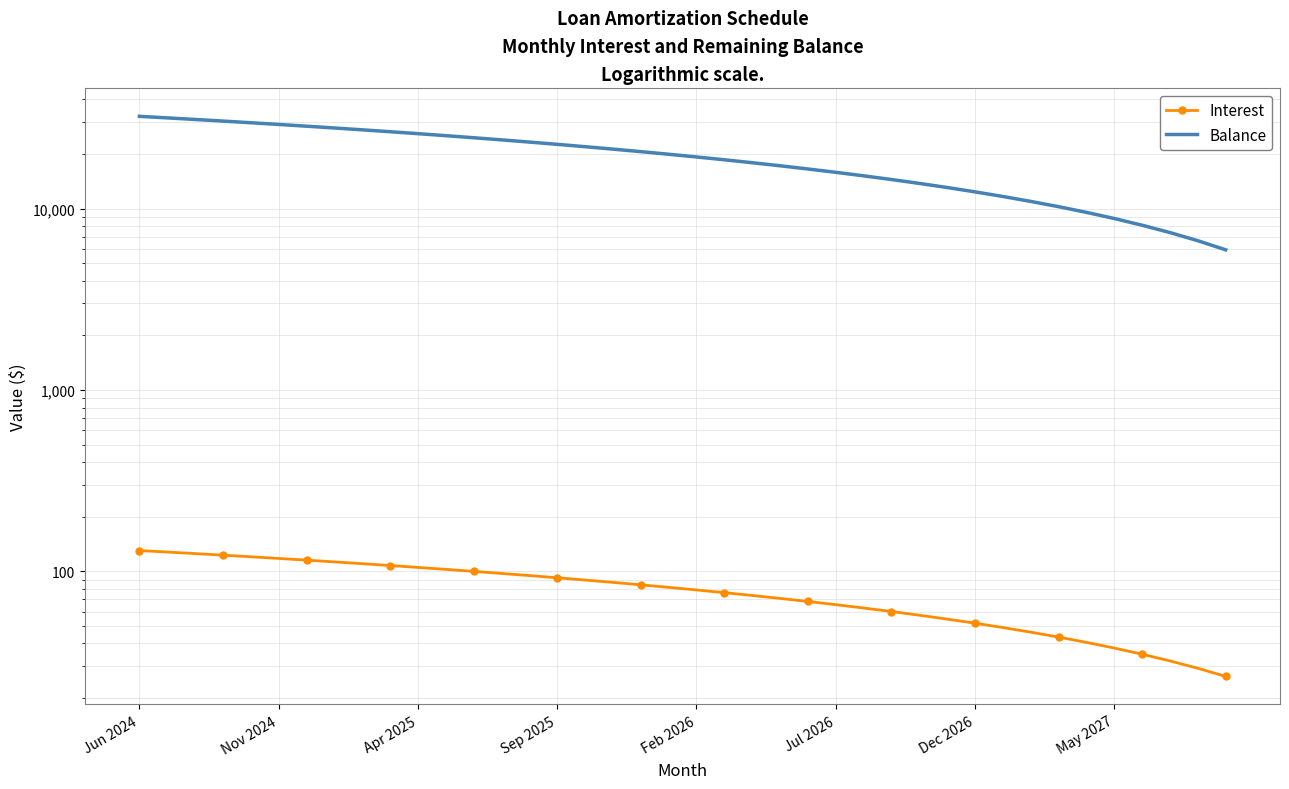

How many values in the Balance series exceed 19938?

19